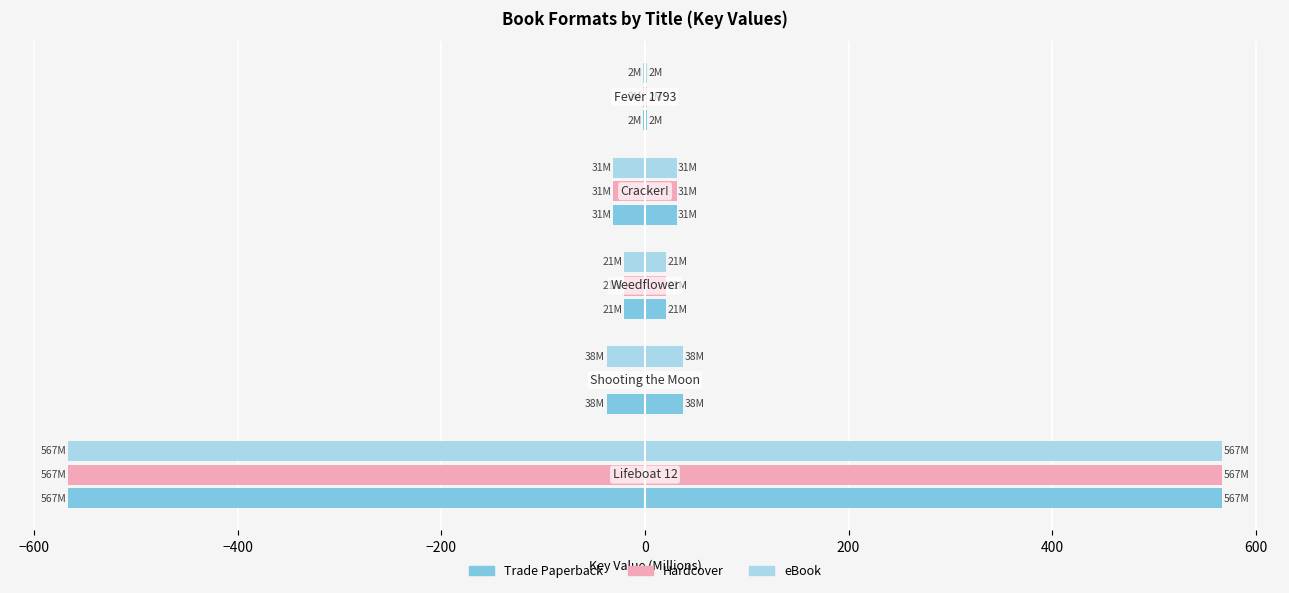

Reading left to right, transcribe all the data shown in this chart.

Trade Paperback: -567.3	-37.8	-21.0	-31.0	-1.8
Hardcover: -567.3	0.0	-21.0	-31.0	-1.8
eBook: -567.3	-37.8	-21.0	-31.0	-1.8